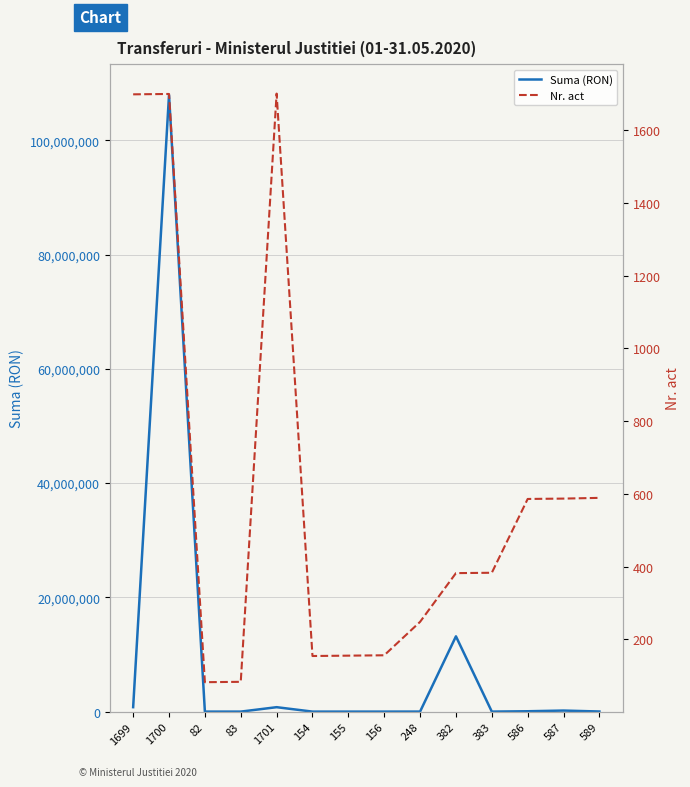

At which label does Suma (RON) reach its minimum?

83